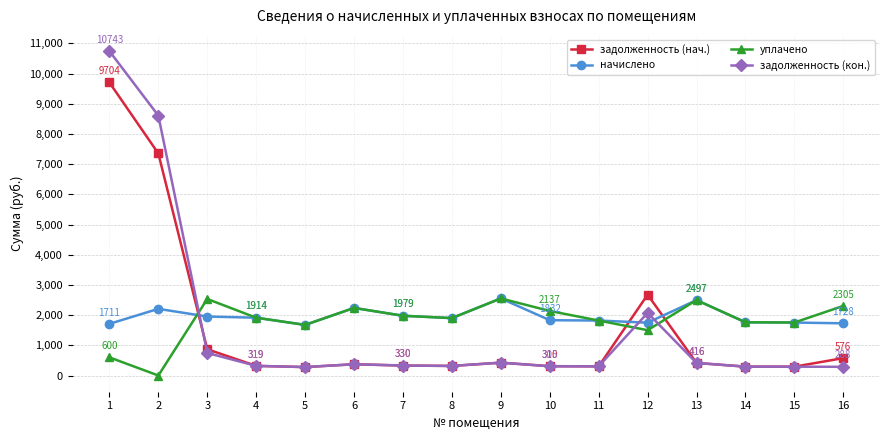

What is the lowest value of the задолженность (кон.) series?

279.4